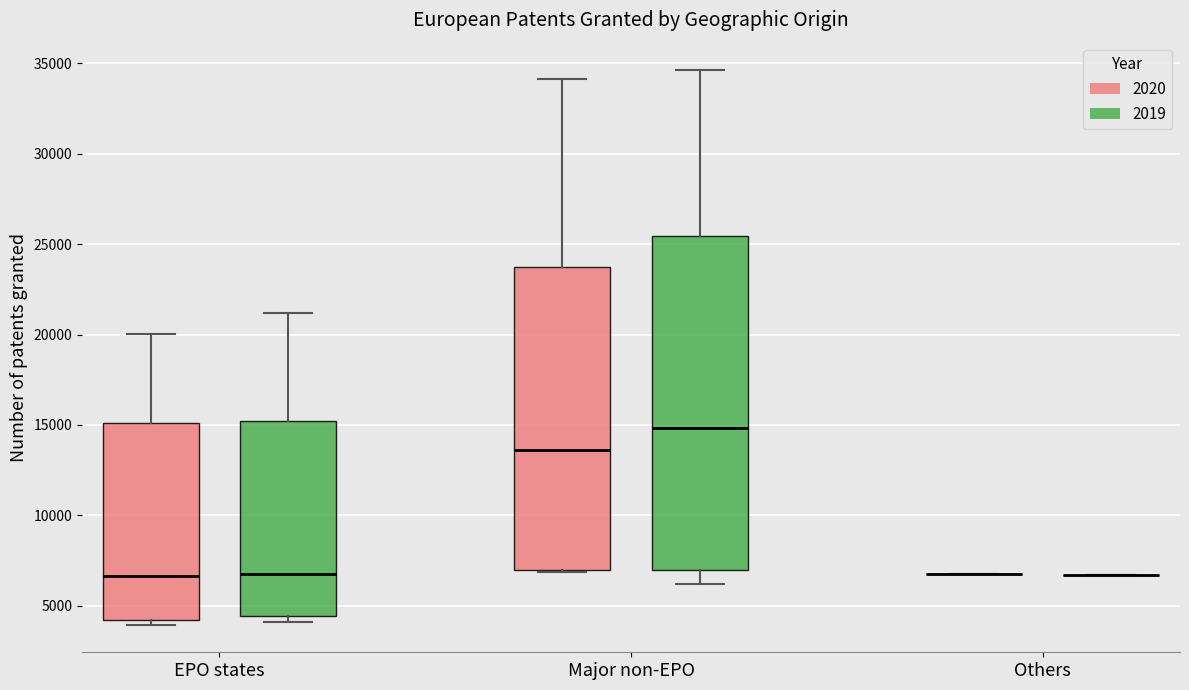

Which box is the tallest, from its lower edge to its upper edge?

Major non-EPO (2019)